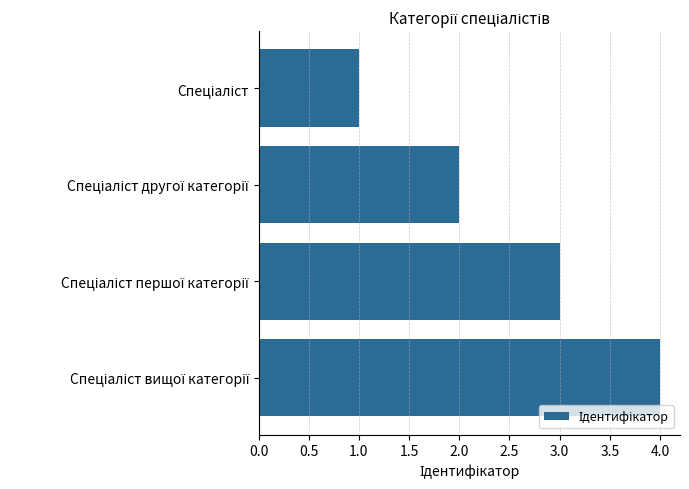

Are the bars horizontal?

Yes